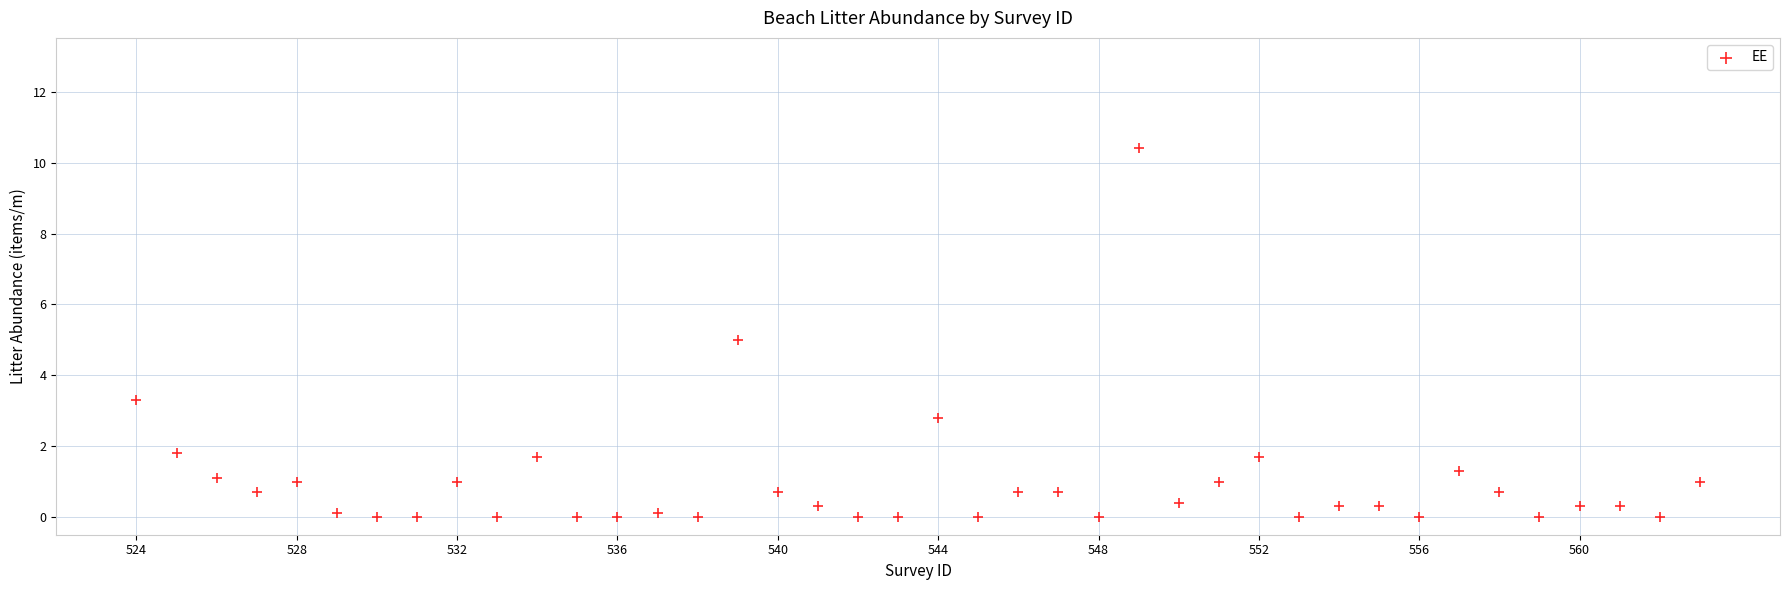

What is the range of X values (max minus min)?

39.0